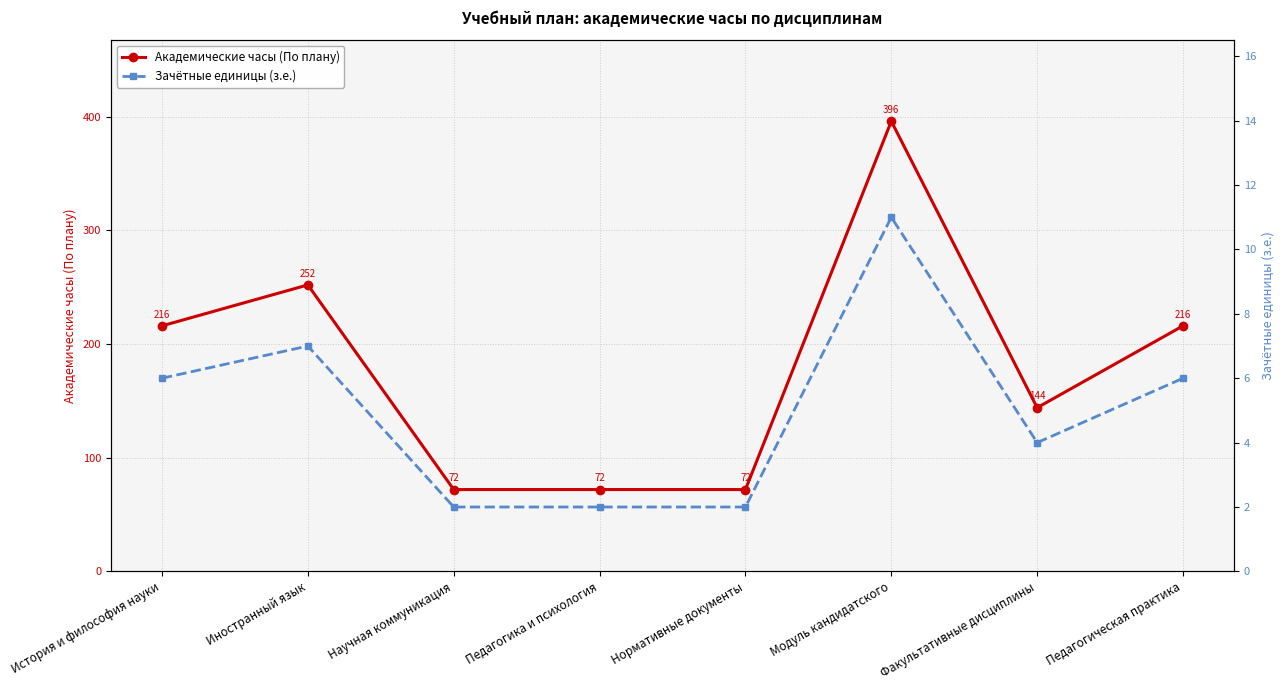

Is the value of Зачётные единицы (з.е.) at Иностранный язык greater than the value of Академические часы (По плану) at Научная коммуникация?

No